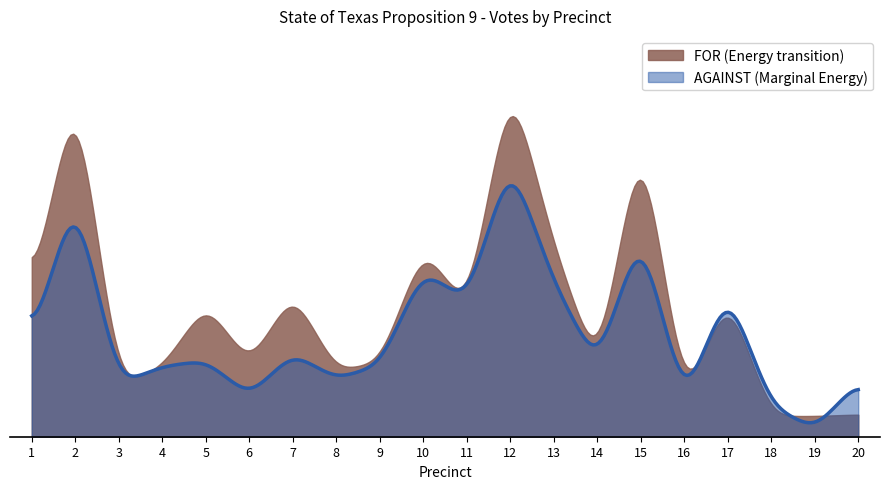

What is the spread (max minus min) of values at 17?

7